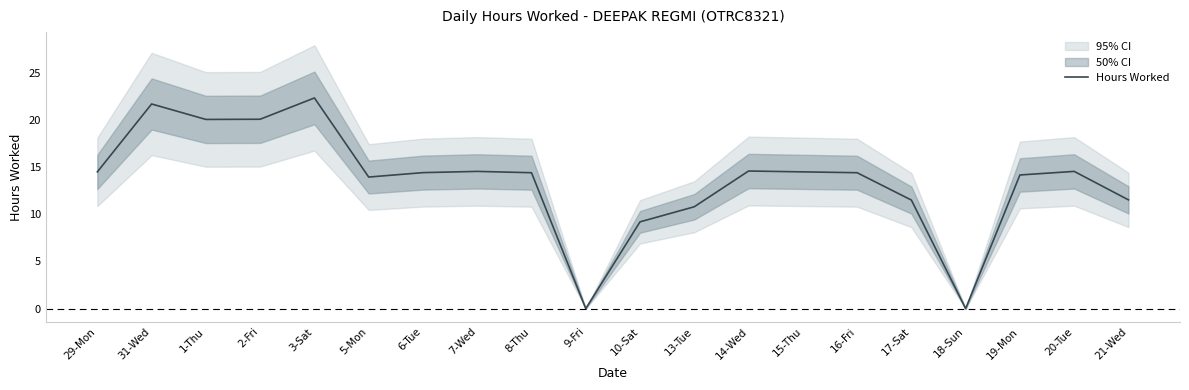

How many interior local peaks (higher than both neighbors) does the data have?

5